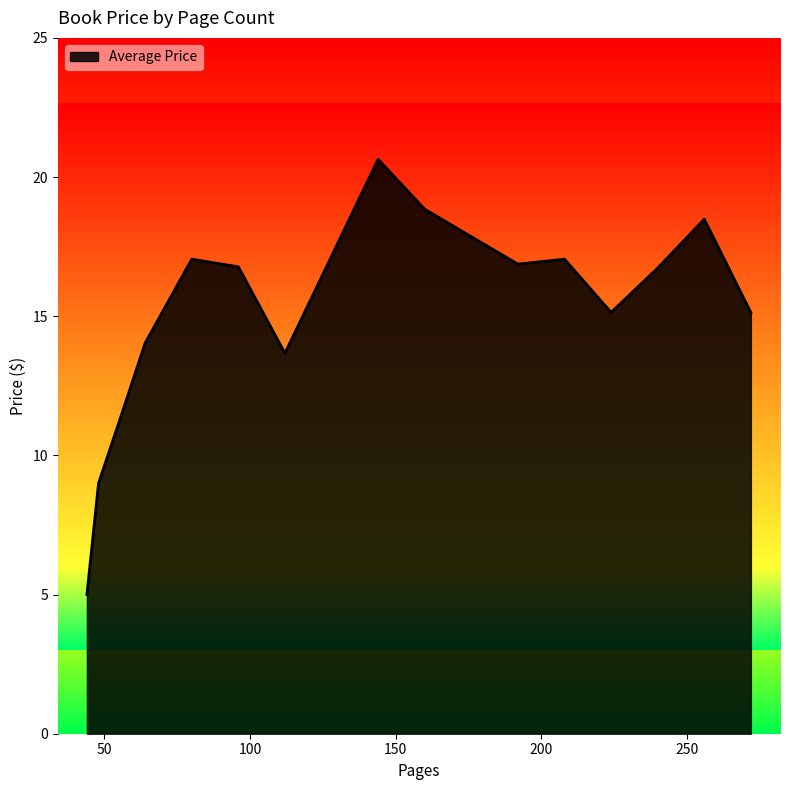

What is the difference between the maximum and minimum values?

15.6